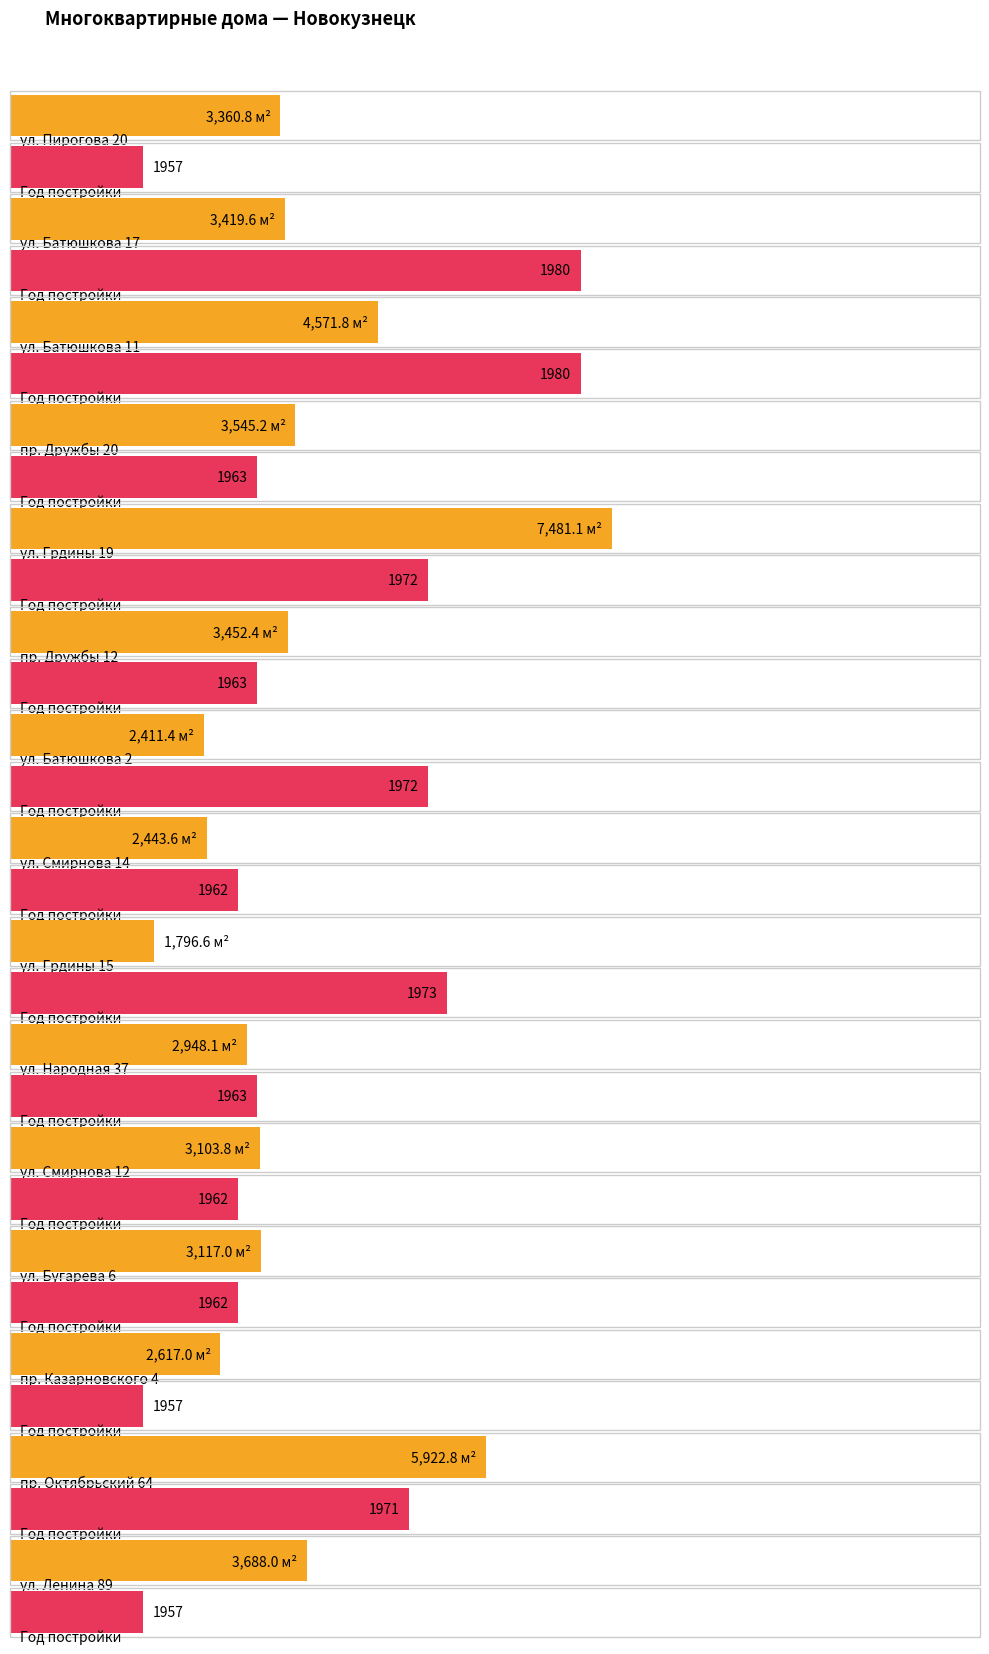

Reading left to right, transcribe all the data shown in this chart.

Общая площадь МКД: 3360.8	3419.6	4571.8	3545.2	7481.1	3452.4	2411.4	2443.6	1796.6	2948.1	3103.8	3117.0	2617.0	5922.8	3688.0
Год постройки: 1957.0	1980.0	1980.0	1963.0	1972.0	1963.0	1972.0	1962.0	1973.0	1963.0	1962.0	1962.0	1957.0	1971.0	1957.0